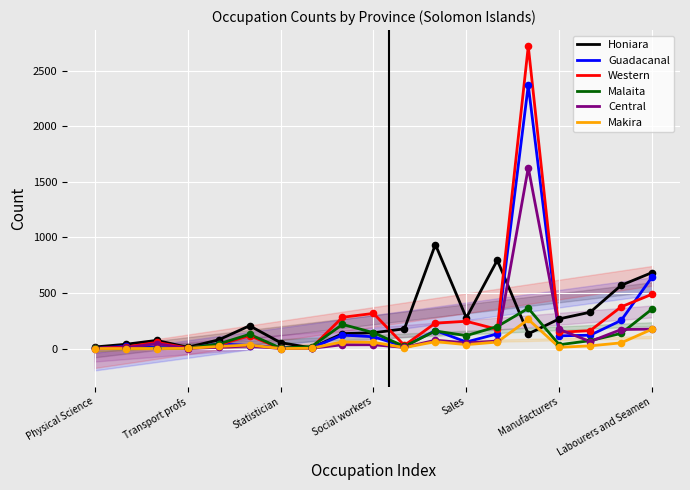

At which category is the sum across all series the highest?

14